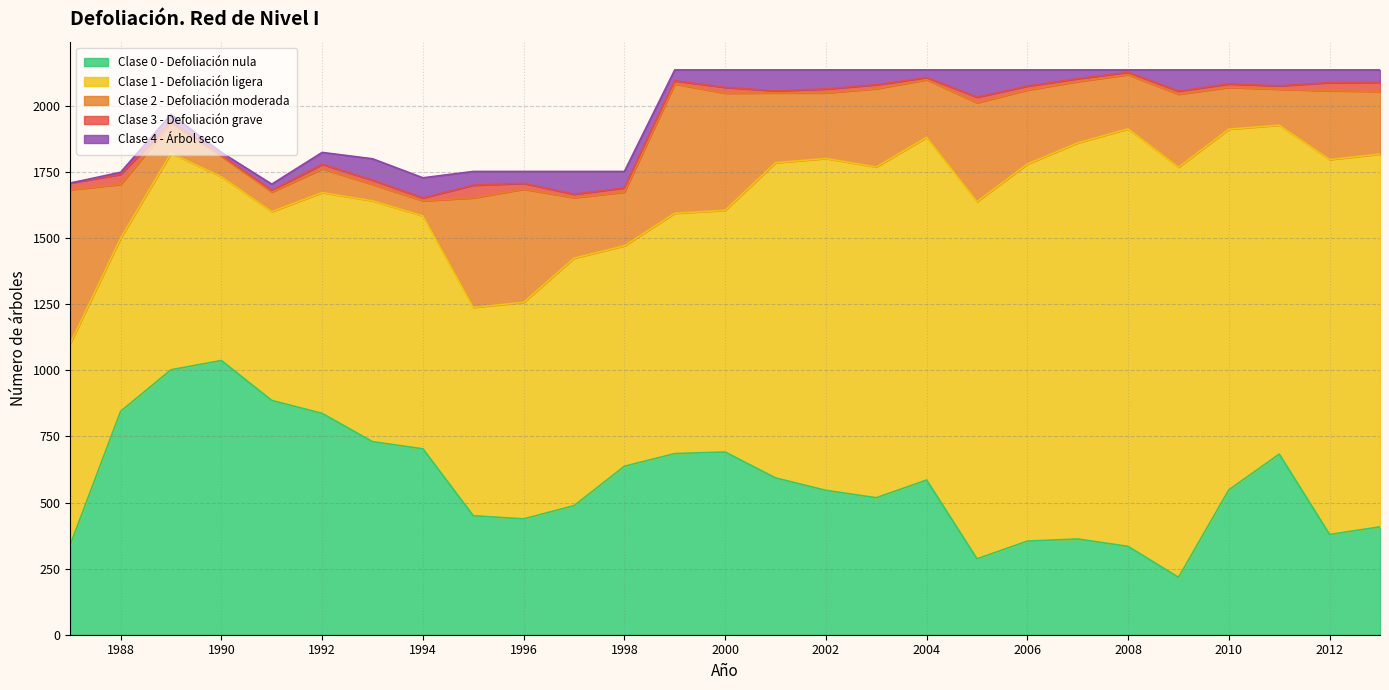

Which category has the lowest value in the Clase 1 - Defoliación ligera series?

1988